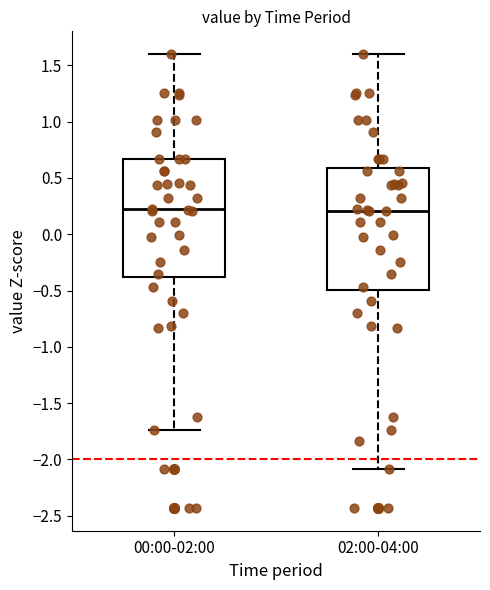

Where does the upper whisker of the box for 02:00-04:00 end on the y-axis? The values are not printed on the chart, so give them approximately, as read against the axis.

1.60